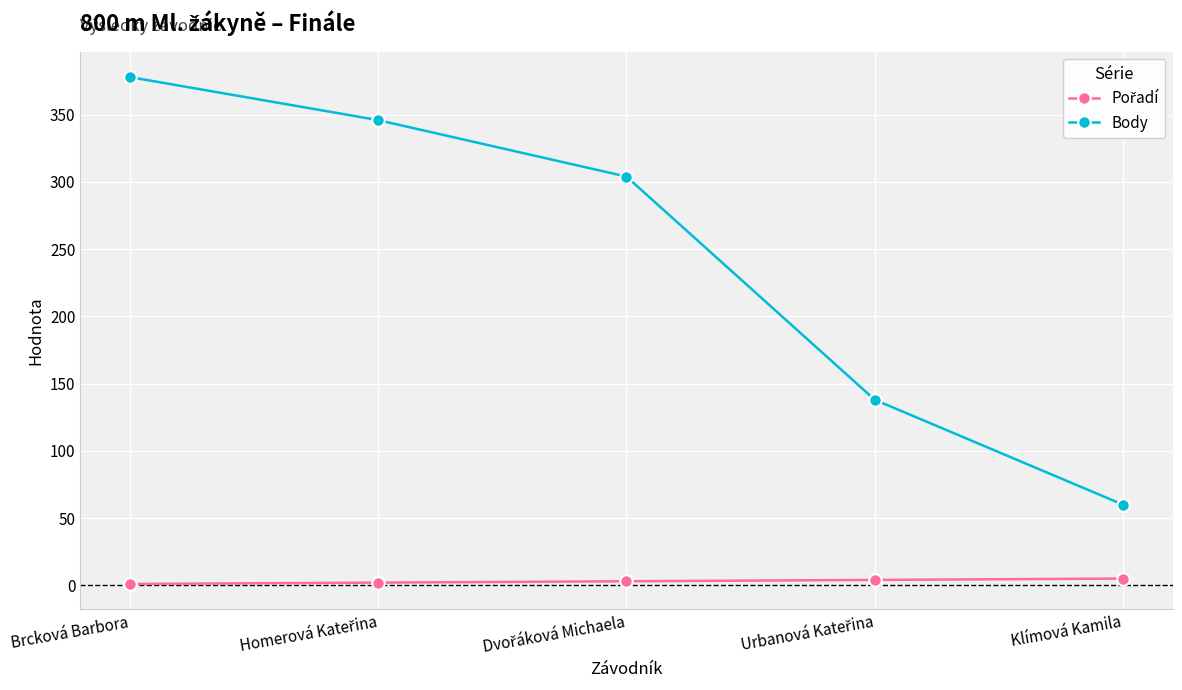

Which series has the largest range (max minus min)?

Body